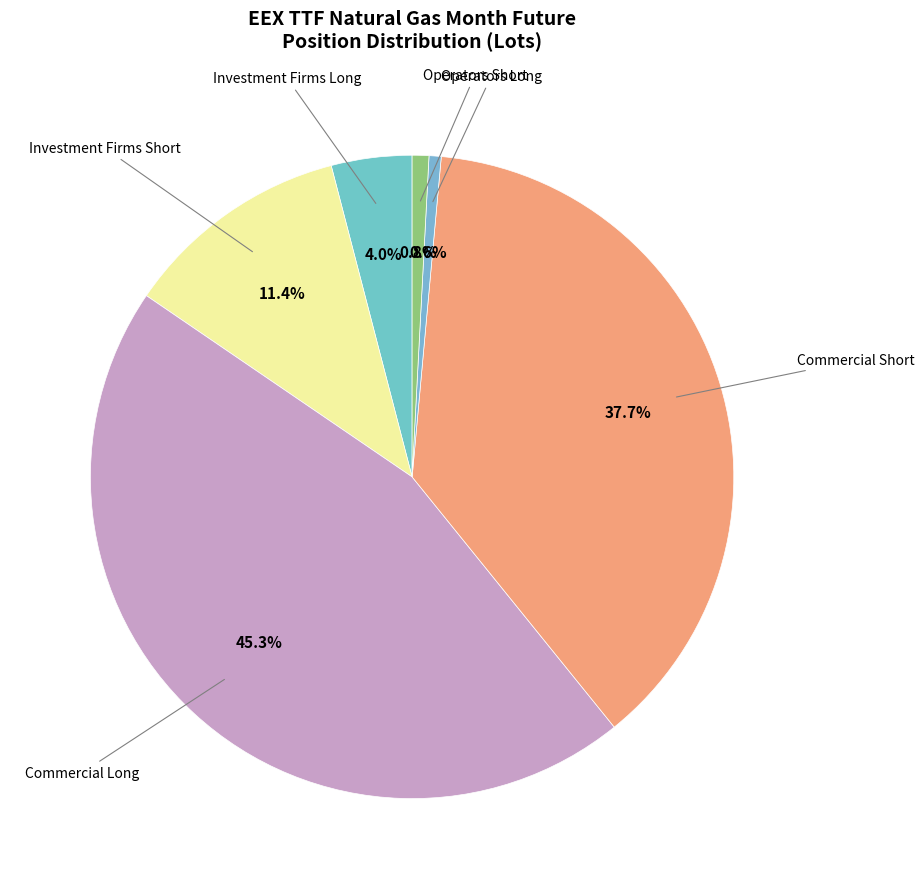

Count the number of slices in the pie.

6